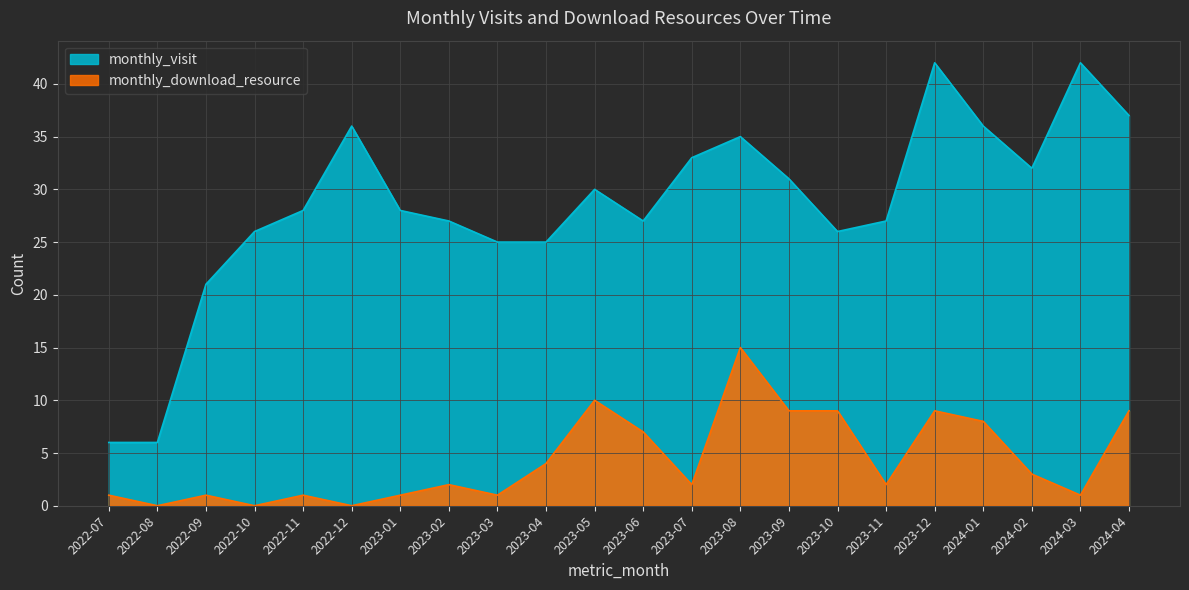

Which series has the widest spread of values?

monthly_visit